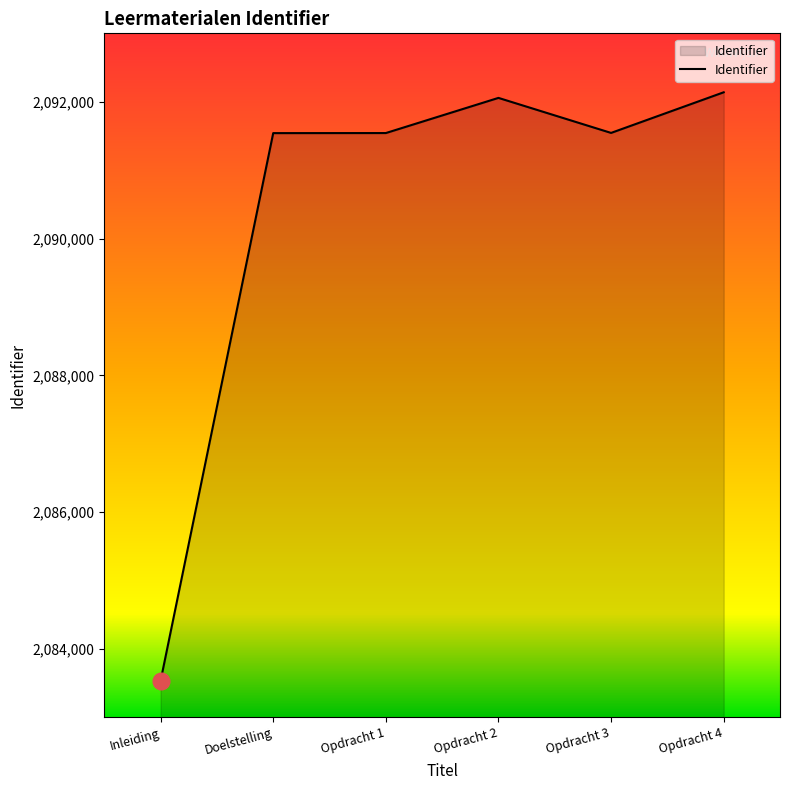

The value at Doelstelling is 1063939. True or false?

False